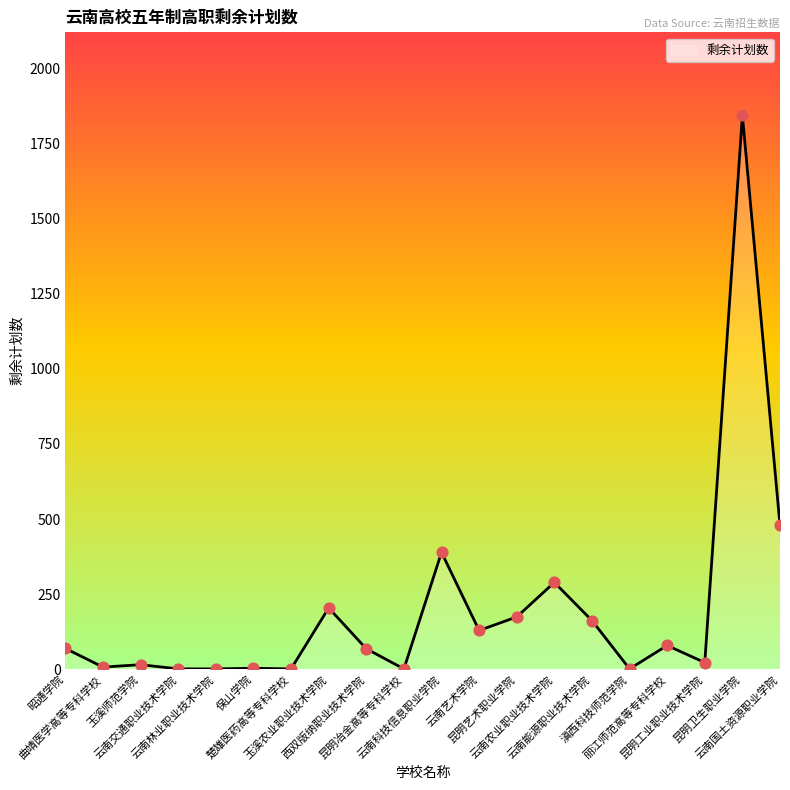

What is the change in value from 楚雄医药高等专科学校 to 昆明艺术职业学院?

+173